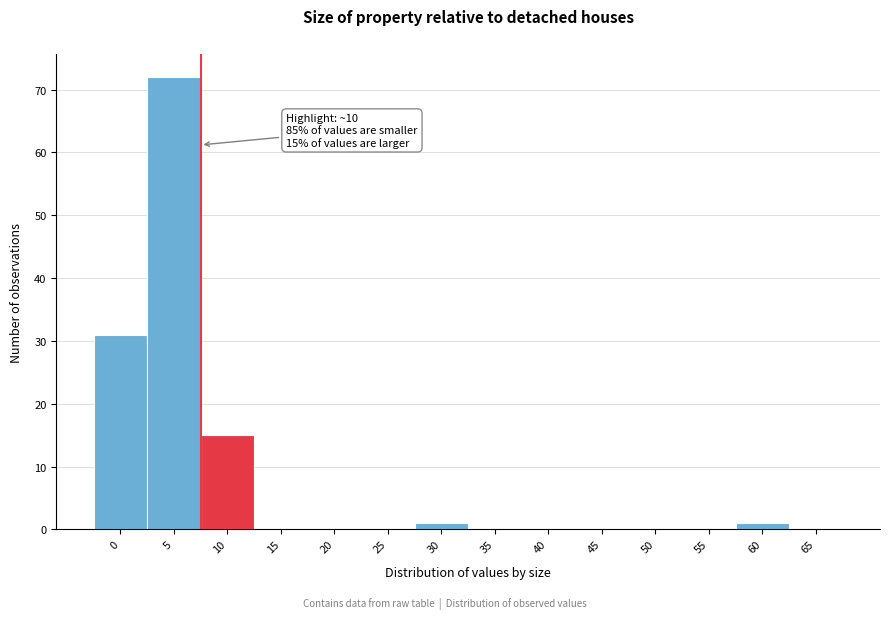

Reading left to right, what are all the values shown in this chart?

0=31	5=72	10=15	15=0	20=0	25=0	30=1	35=0	40=0	45=0	50=0	55=0	60=1	65=0